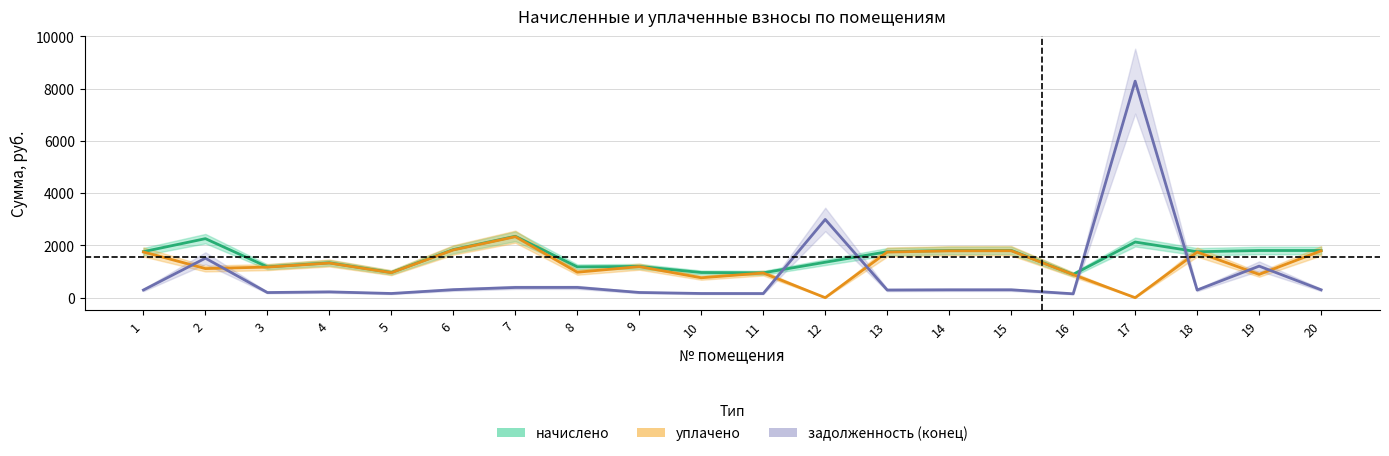

What is the value of the уплачено point at the 3rd from the left?

1171.2